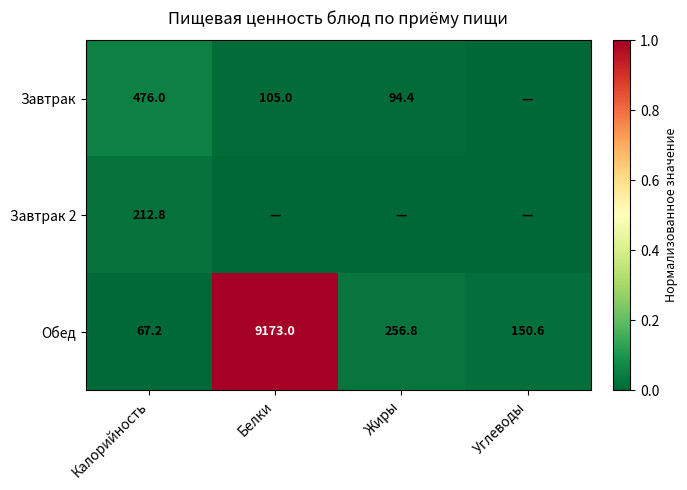

Where is Обед nearest to the value 4620?

Жиры